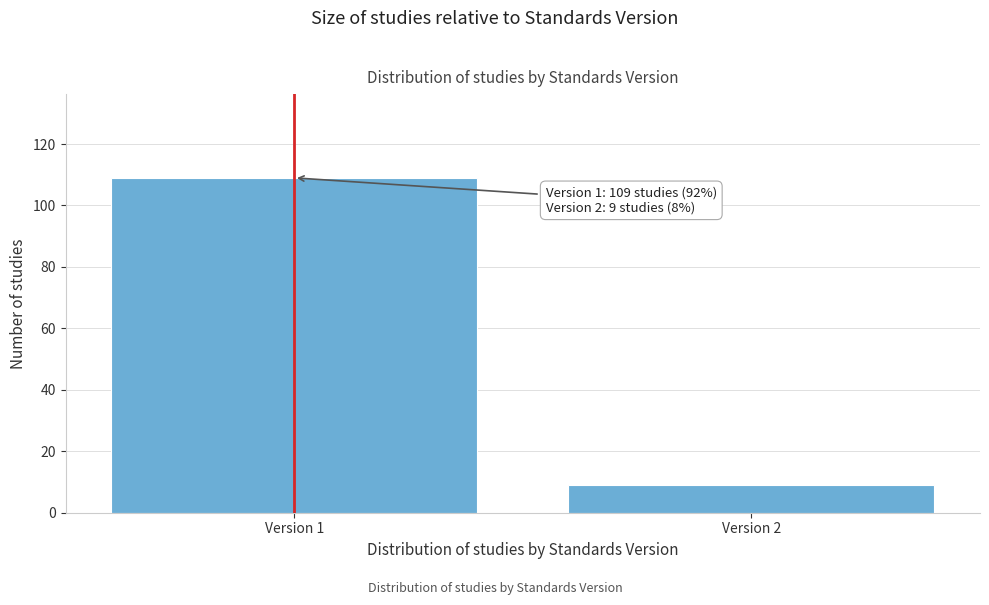

Reading left to right, transcribe all the data shown in this chart.

109	9